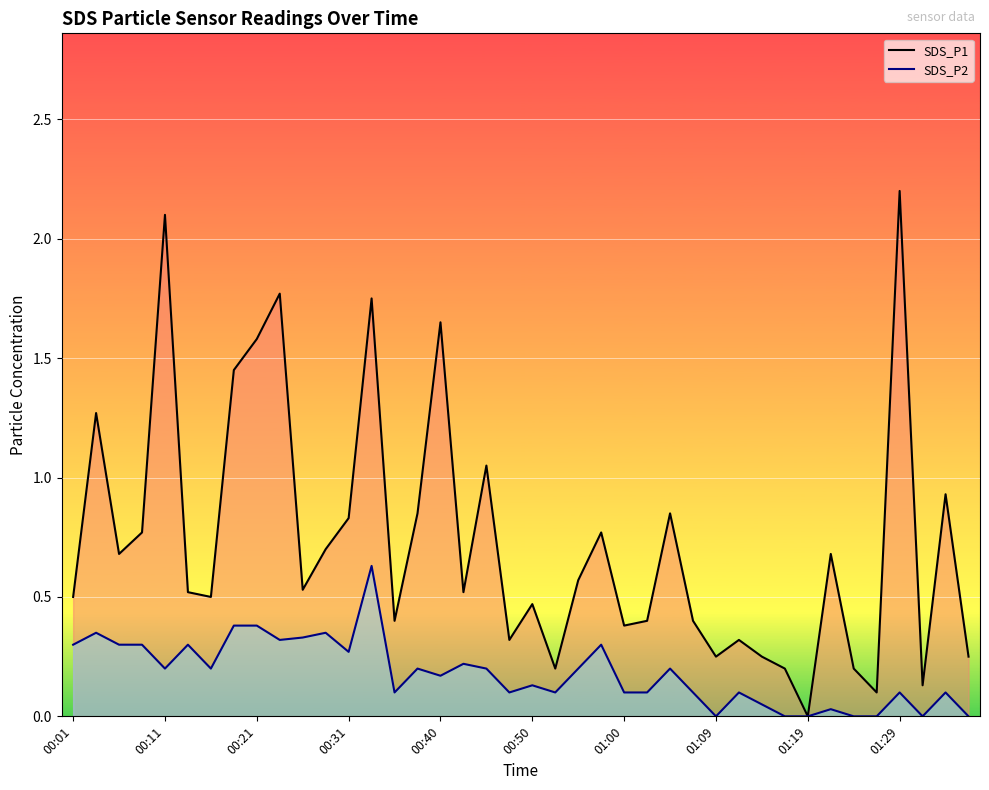

What are all the series names shown in the legend?

SDS_P1 line, SDS_P2 line